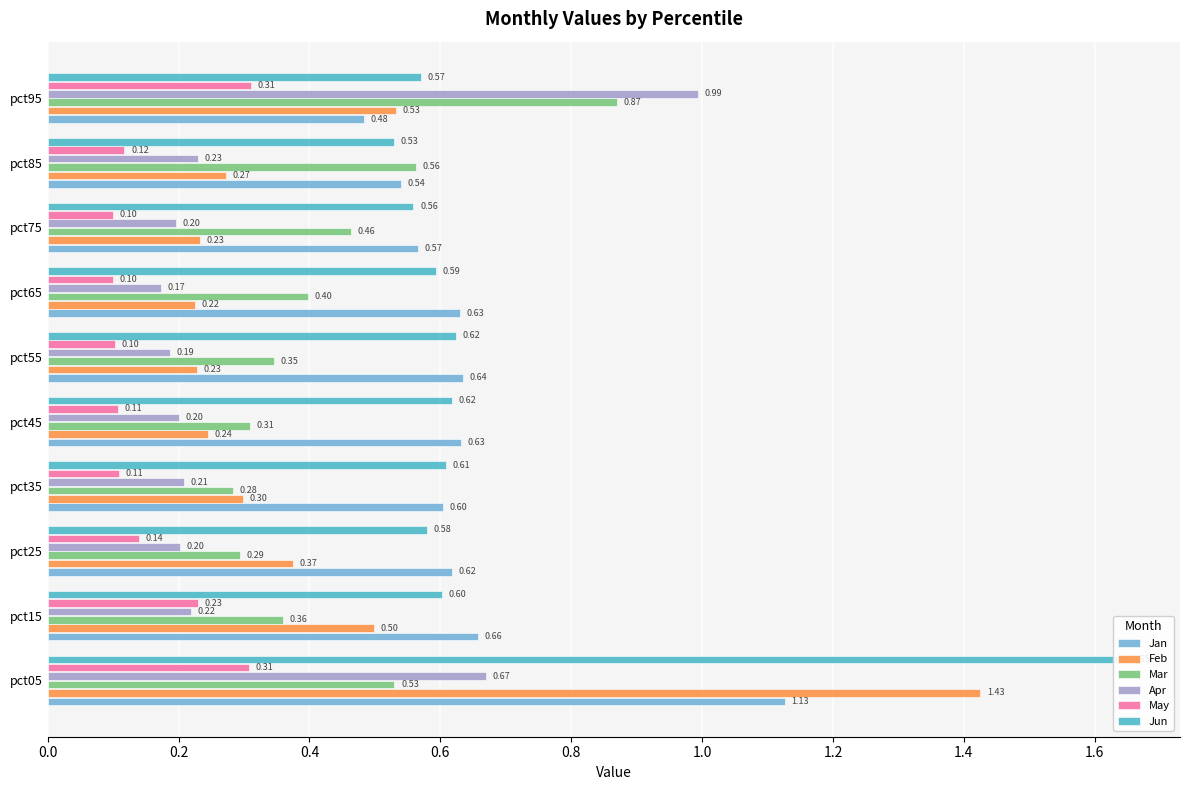

What position from the left is 0.8?

5